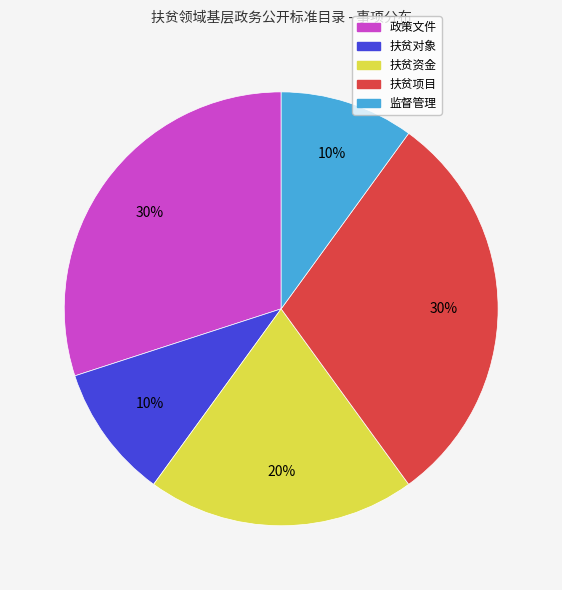

The 政策文件 slice represents 30% of the pie. True or false?

True